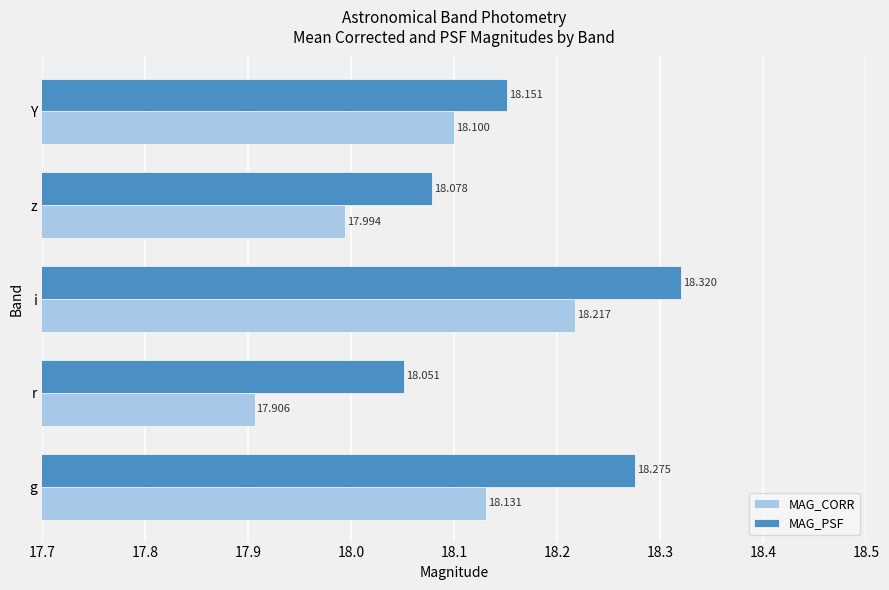

What is the greatest value displayed?

18.3